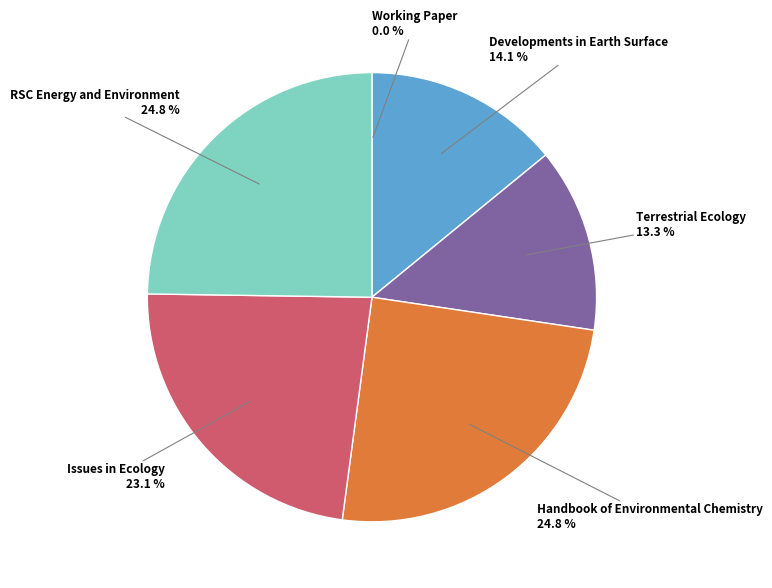

Is there any slice that represents more than half of the pie?

No